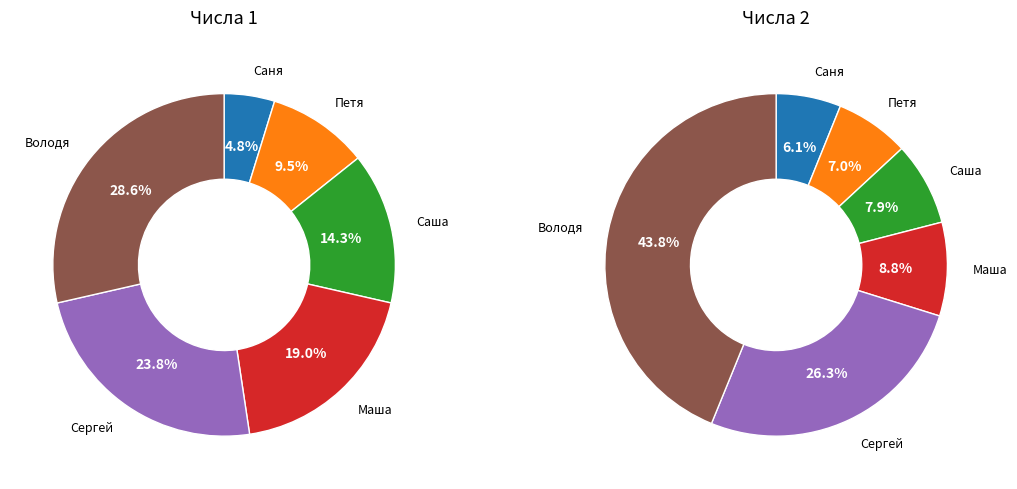

The Саня slice represents 16% of the pie. True or false?

False